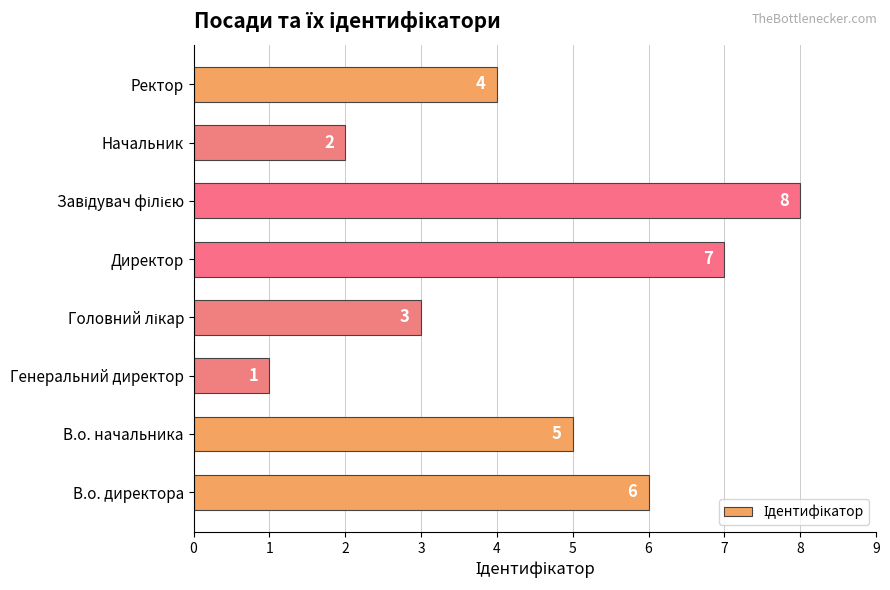

The value at В.о. начальника is 5. True or false?

True